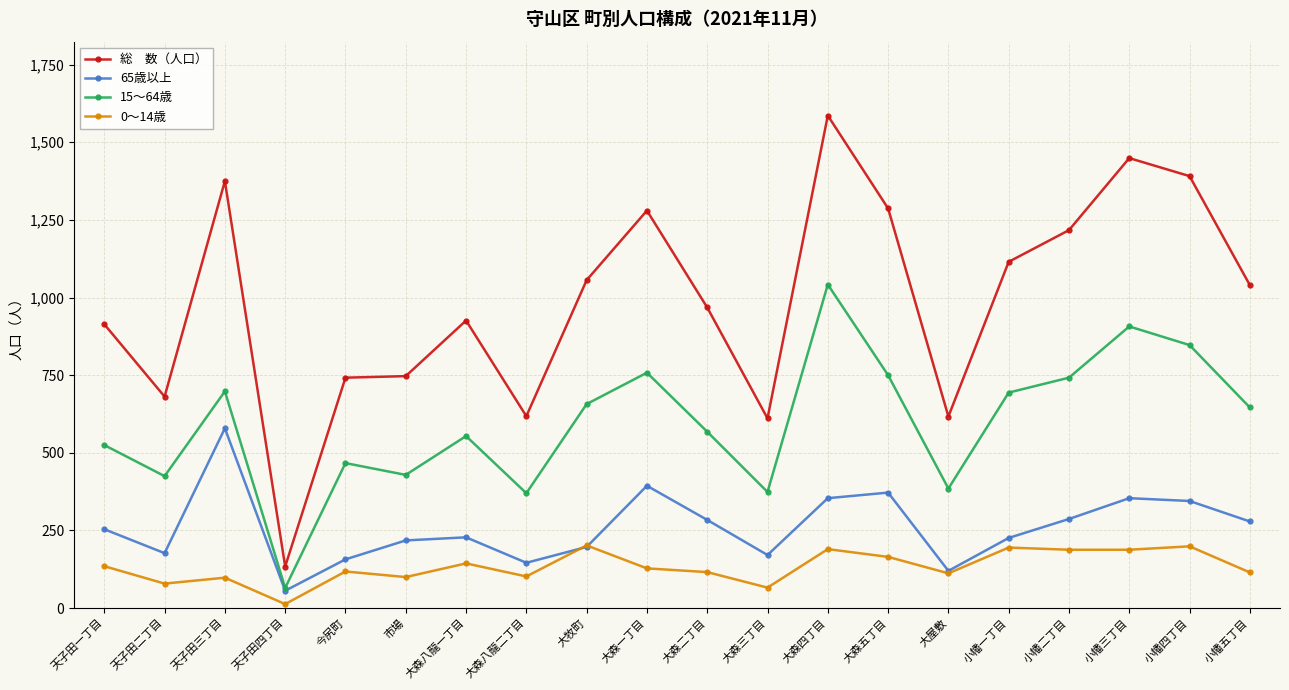

What is the spread (max minus min) of values at 天子田三丁目?

1277